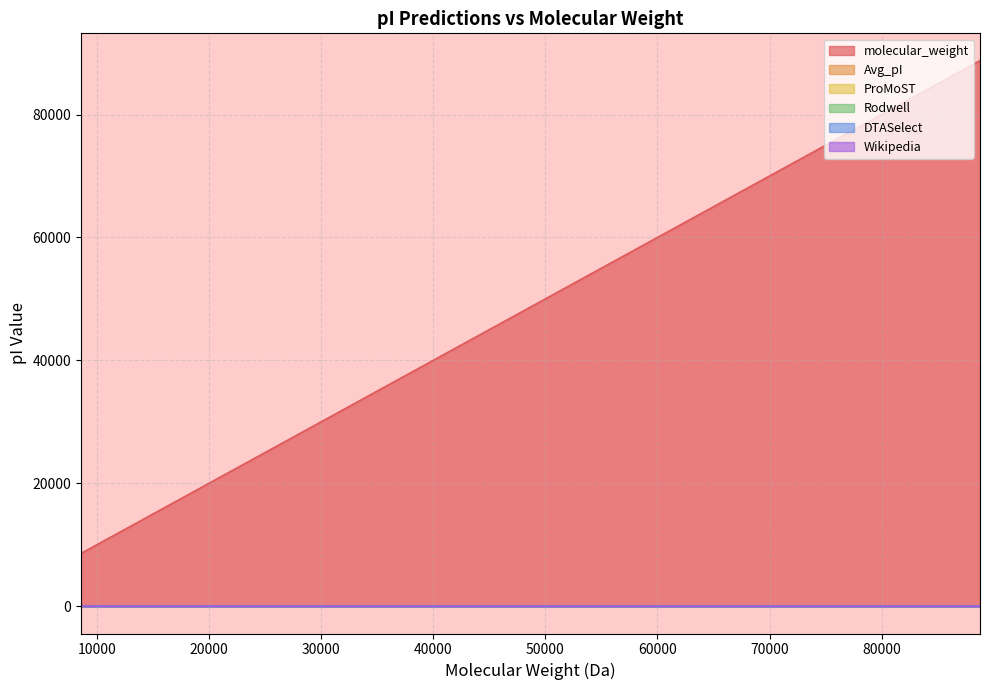

What is the label of the 5th point from the left?

27778.36